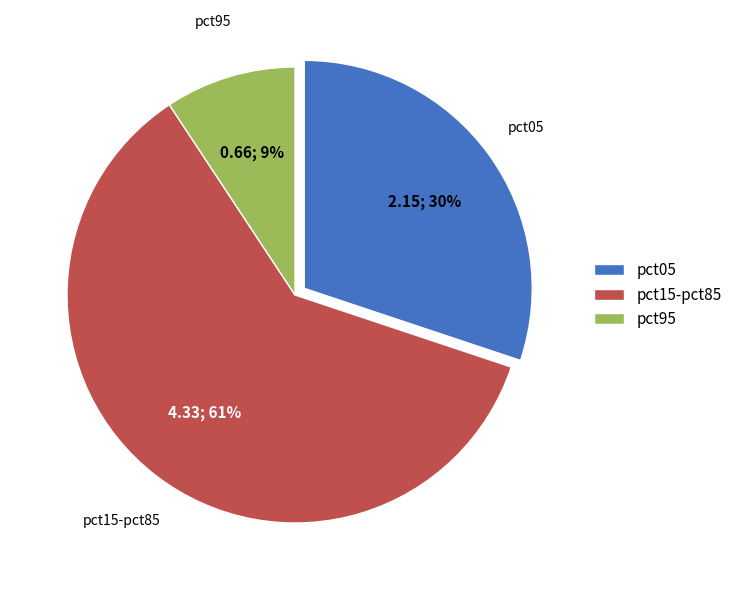

Is the sum of pct95 and pct15-pct85 greater than half?

Yes